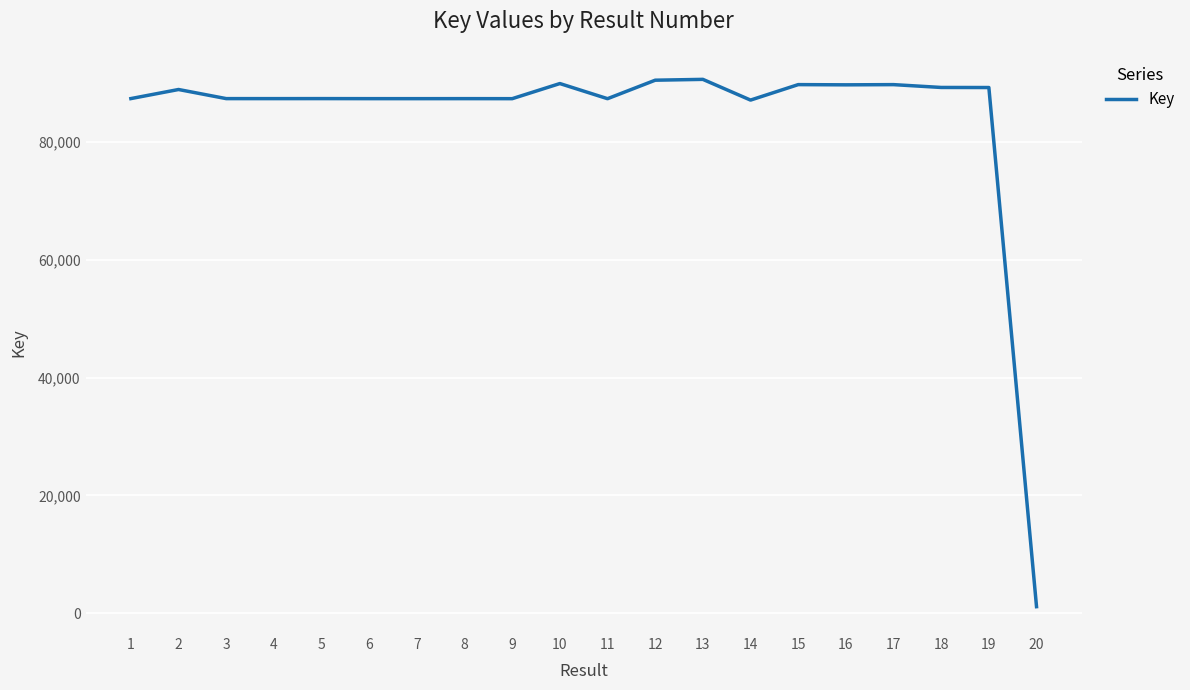

What is the difference between the maximum and minimum values?

89501